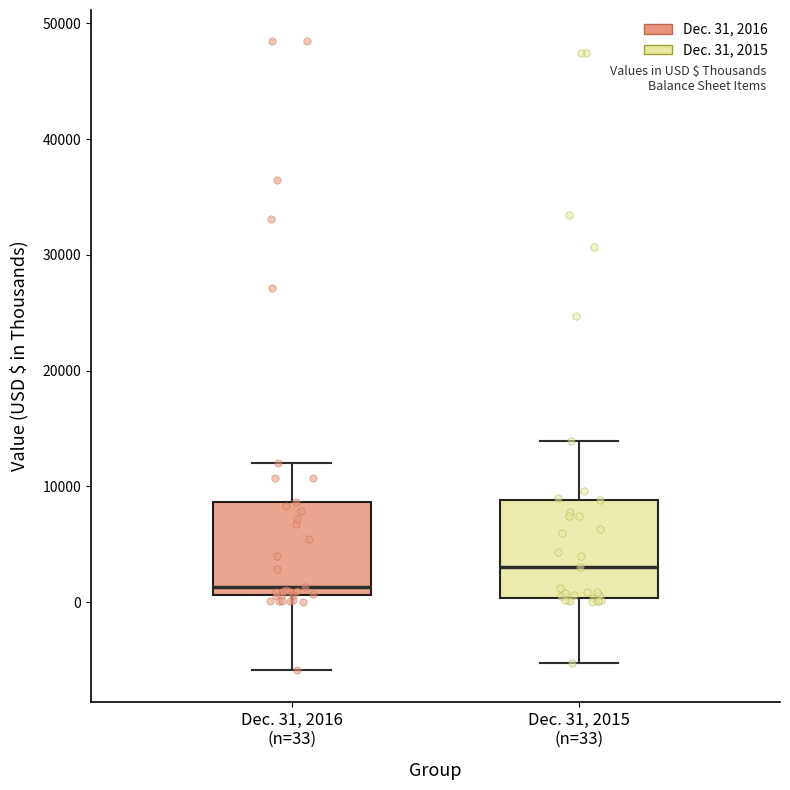

Where is the lower edge of the box for Dec. 31, 2015 (n=33) on the y-axis? The values are not printed on the chart, so give them approximately, as read against the axis.

0